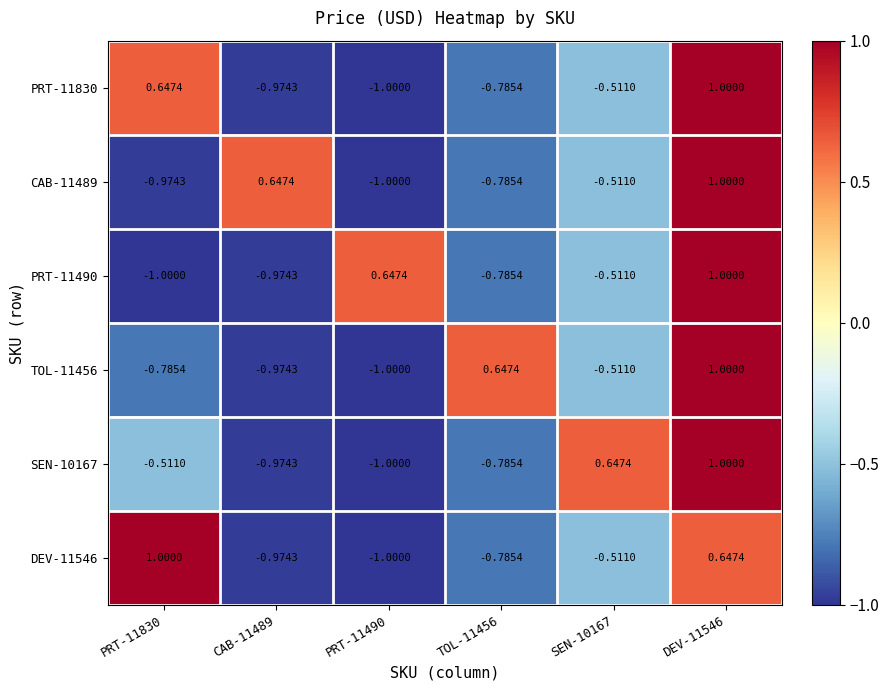

Is the value of DEV-11546 at PRT-11830 greater than the value of SEN-10167 at PRT-11490?

Yes